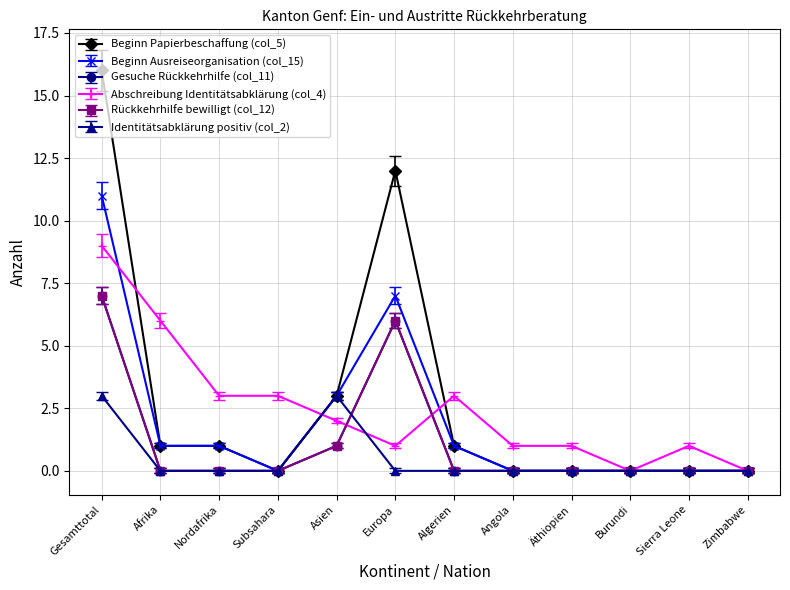

Is the value of Beginn Ausreiseorganisation (col_15) at Gesamttotal greater than the value of Identitätsabklärung positiv (col_2) at Zimbabwe?

Yes